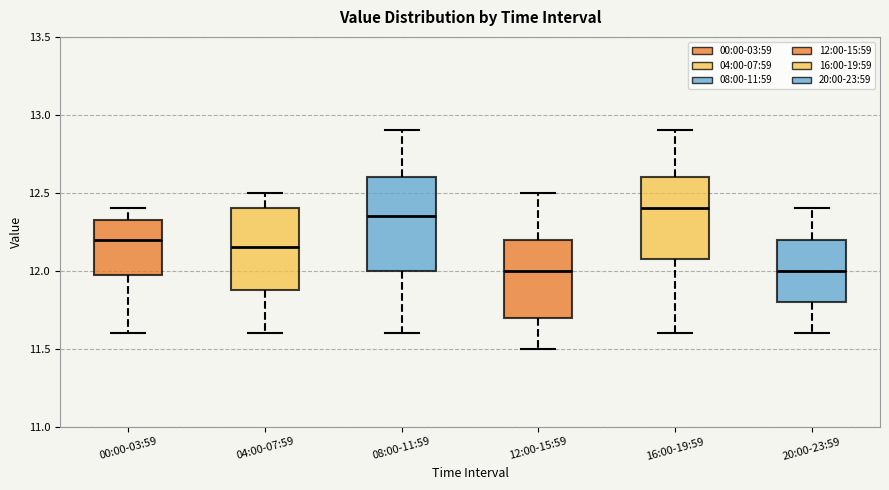

Reading left to right, transcribe this box plot: for each box, give where its median line is, the range the box spans, and where its two whiskers end, as read against the y-axis. The values are not printed on the chart, so give them approximately, as read against the axis.

00:00-03:59: median 12.20, box 12.00 to 12.35, whiskers 11.60 to 12.40
04:00-07:59: median 12.15, box 11.90 to 12.40, whiskers 11.60 to 12.50
08:00-11:59: median 12.35, box 12.00 to 12.60, whiskers 11.60 to 12.90
12:00-15:59: median 12.00, box 11.70 to 12.20, whiskers 11.50 to 12.50
16:00-19:59: median 12.40, box 12.10 to 12.60, whiskers 11.60 to 12.90
20:00-23:59: median 12.00, box 11.80 to 12.20, whiskers 11.60 to 12.40